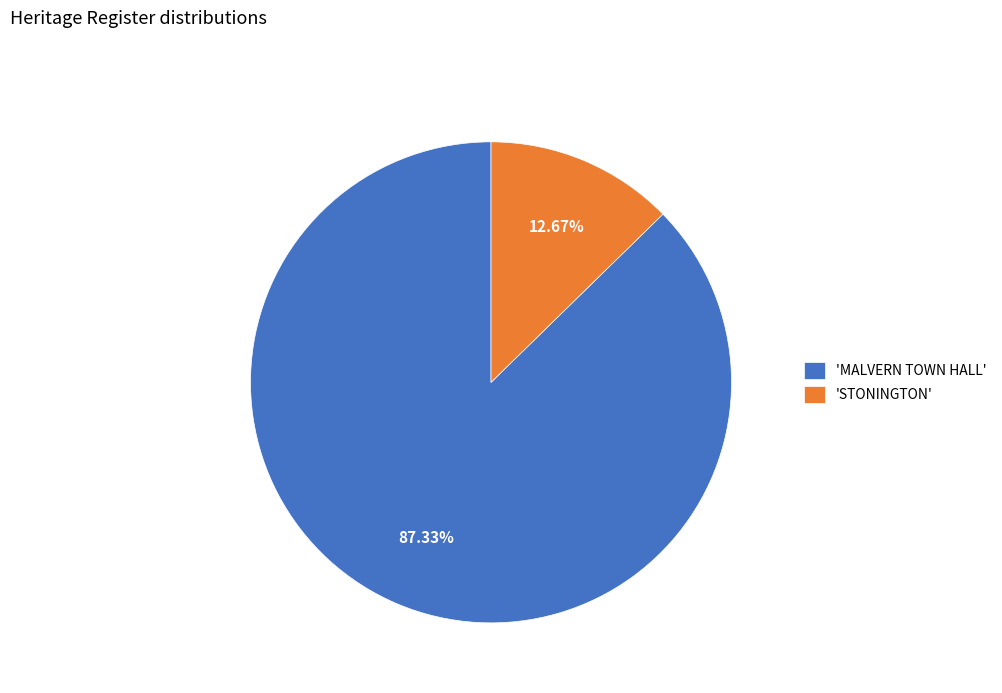

Rank the categories by value from lowest to highest.

'STONINGTON', 'MALVERN TOWN HALL'